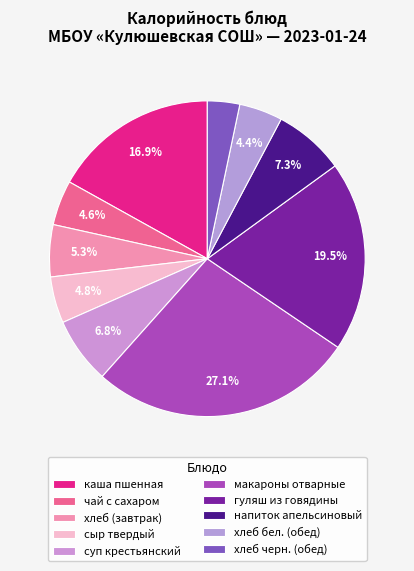

To the nearest percent, what is the average slice percentage?

10%